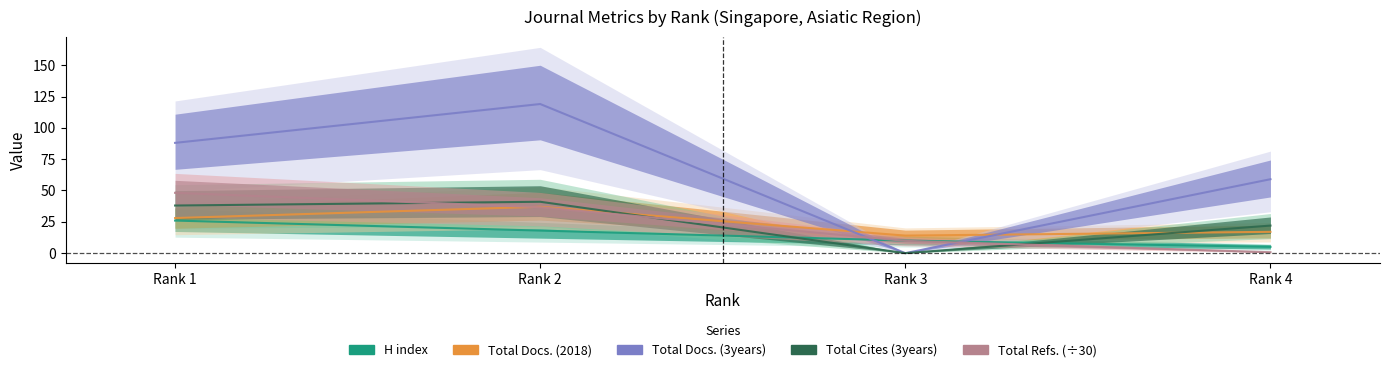

Between Rank 1 and Rank 2, which is larger?

Rank 1